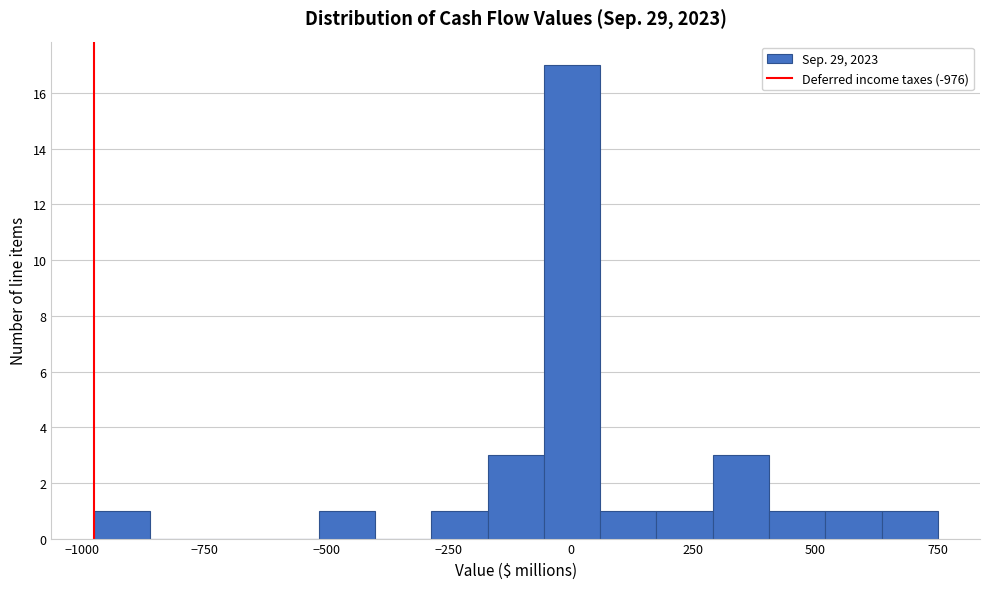

Around what value on the x-axis is the tallest bar? Give the approximate position of its centre, as read against the axis.

0